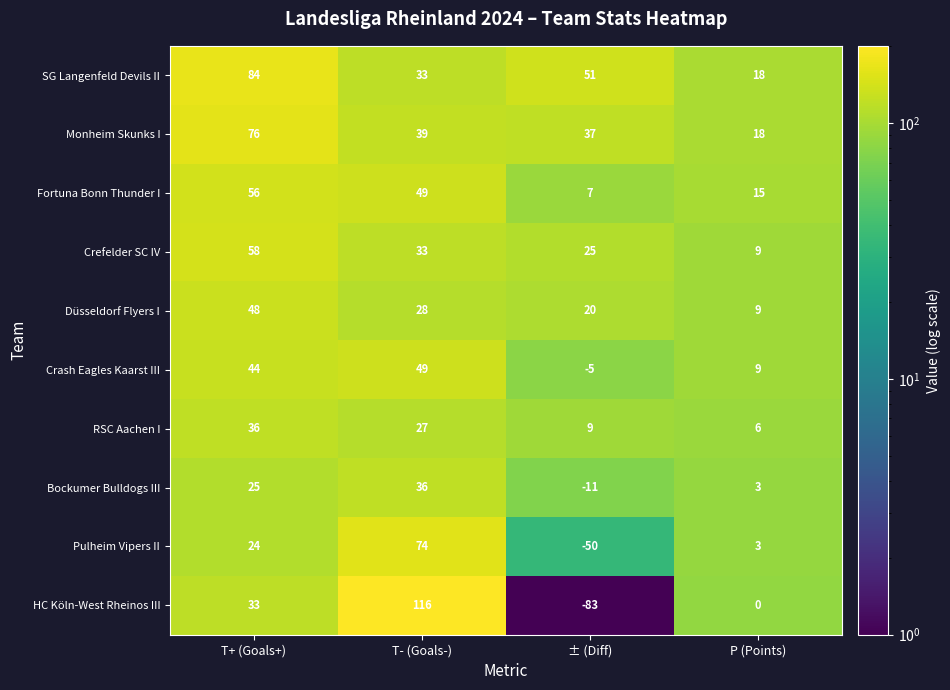

List the labels in order of Bockumer Bulldogs III value, smallest first.

± (Diff), P (Points), T+ (Goals+), T- (Goals-)